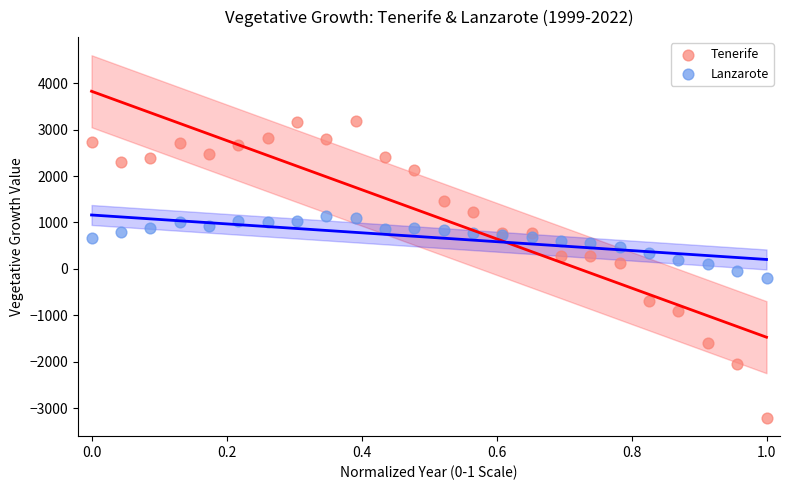

What are all the series names shown in the legend?

Tenerife, Lanzarote